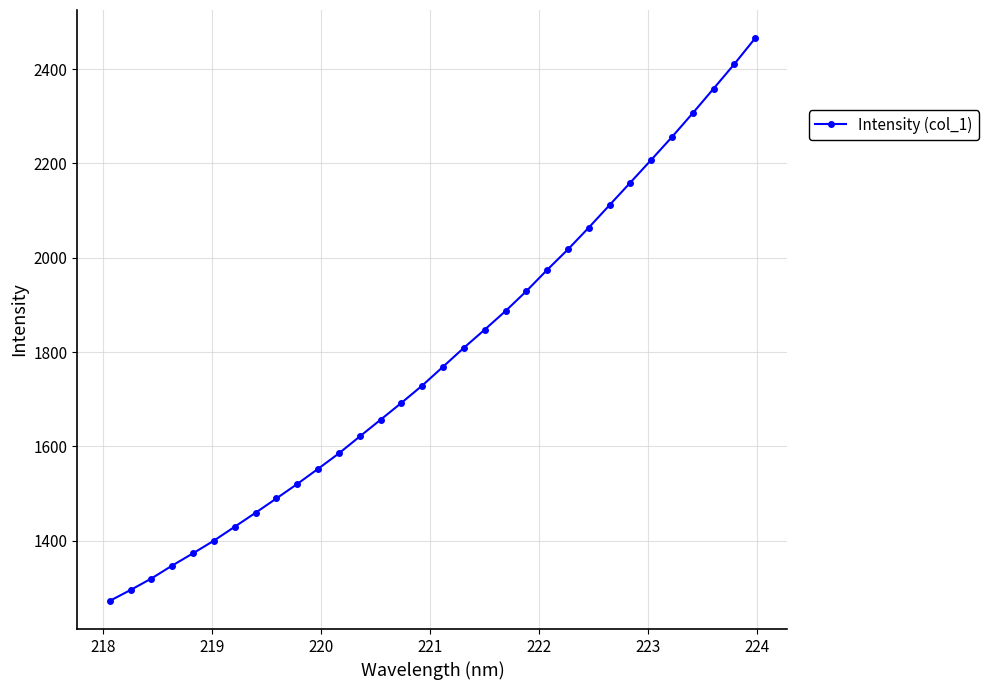

Does the chart have visible grid lines?

Yes